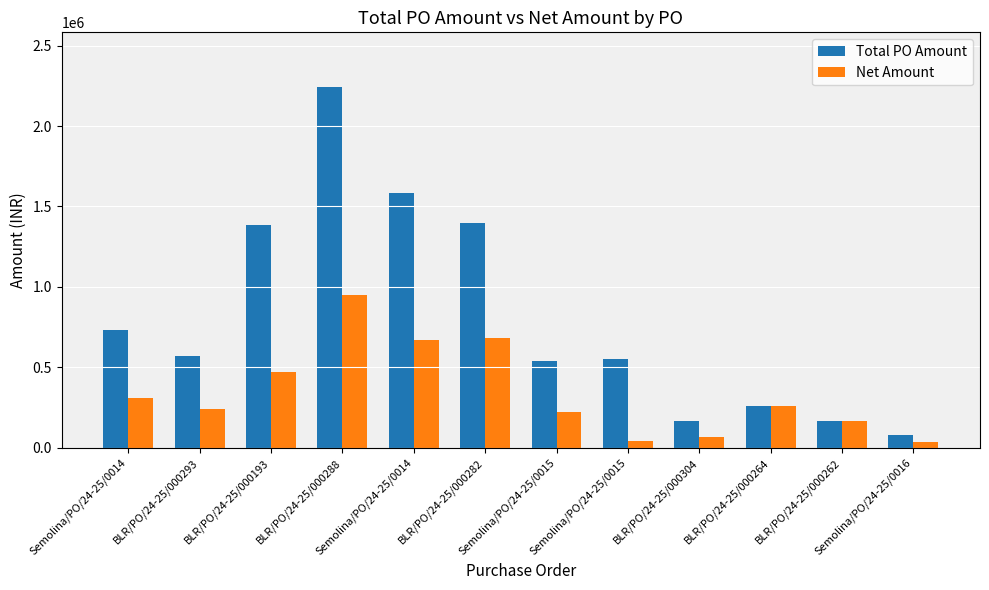

What are all the series names shown in the legend?

Total PO Amount, Net Amount